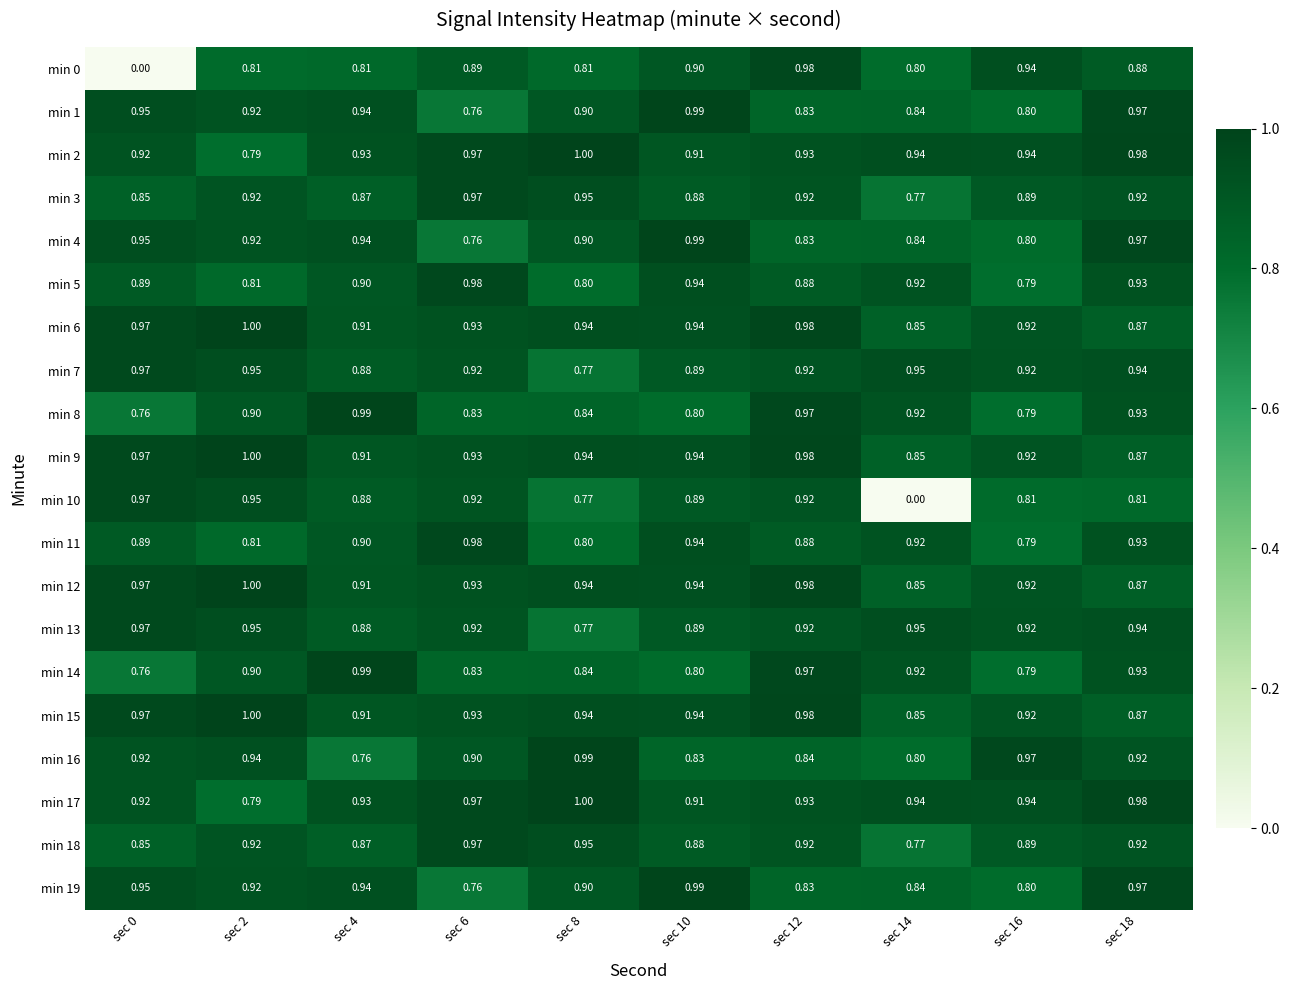

Is the value of min 0 at sec 0 greater than the value of min 10 at sec 10?

No